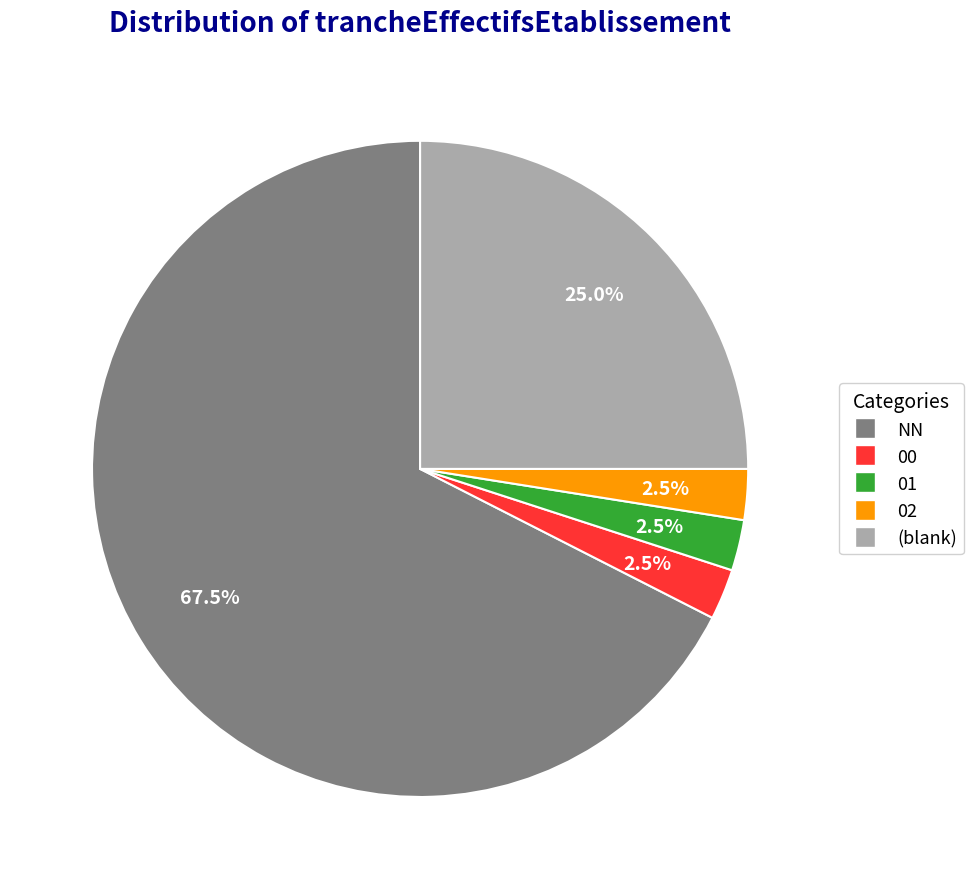

Is there a majority slice in this chart?

Yes